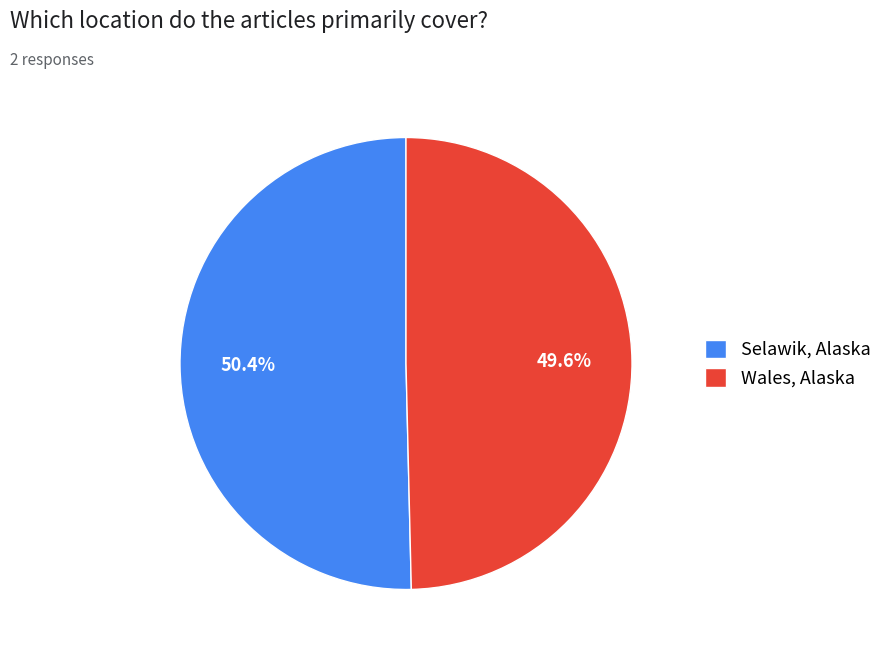

To the nearest percent, what percentage of the pie is Wales, Alaska?

50%